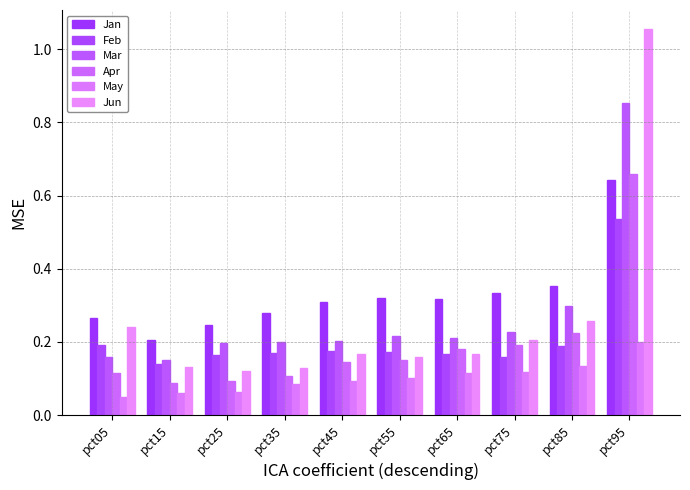

At how many categories does at least one series exceed 1?

1